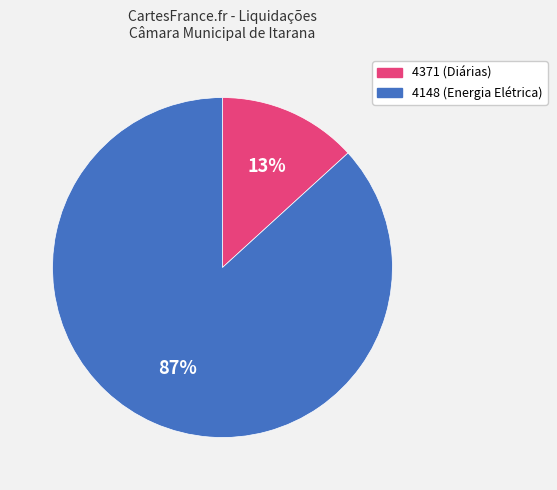

Which slice is the smallest?

4371